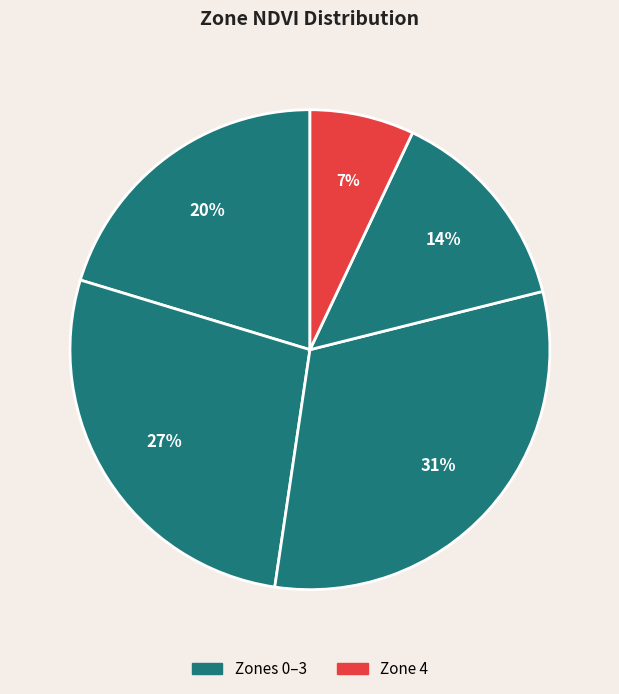

Which category has the biggest portion of the pie?

Zone 2